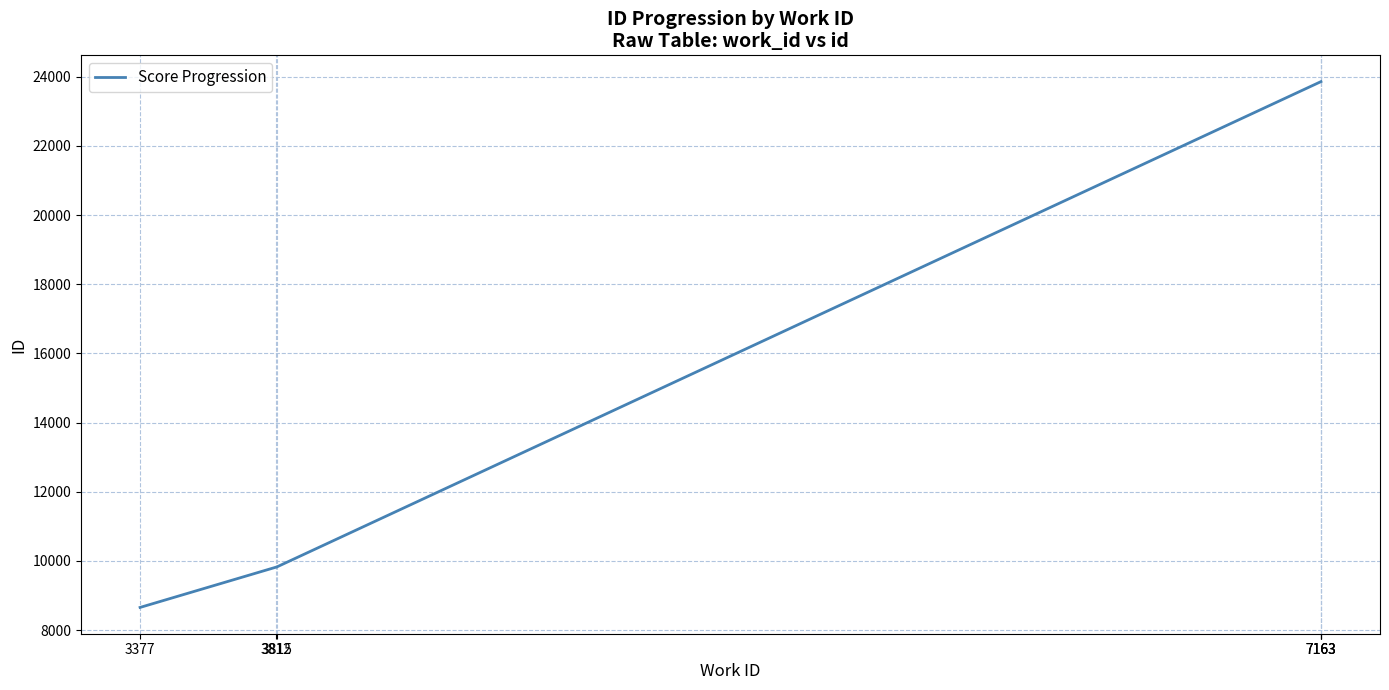

The chart shows a value of 2119 at 3377. True or false?

False